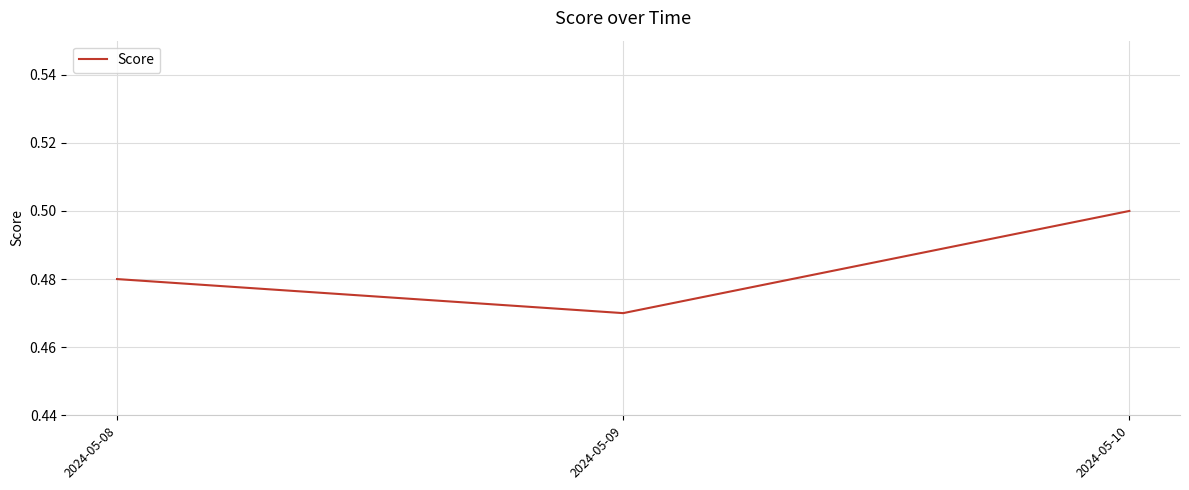

Is this an area chart (filled region under the line)?

No